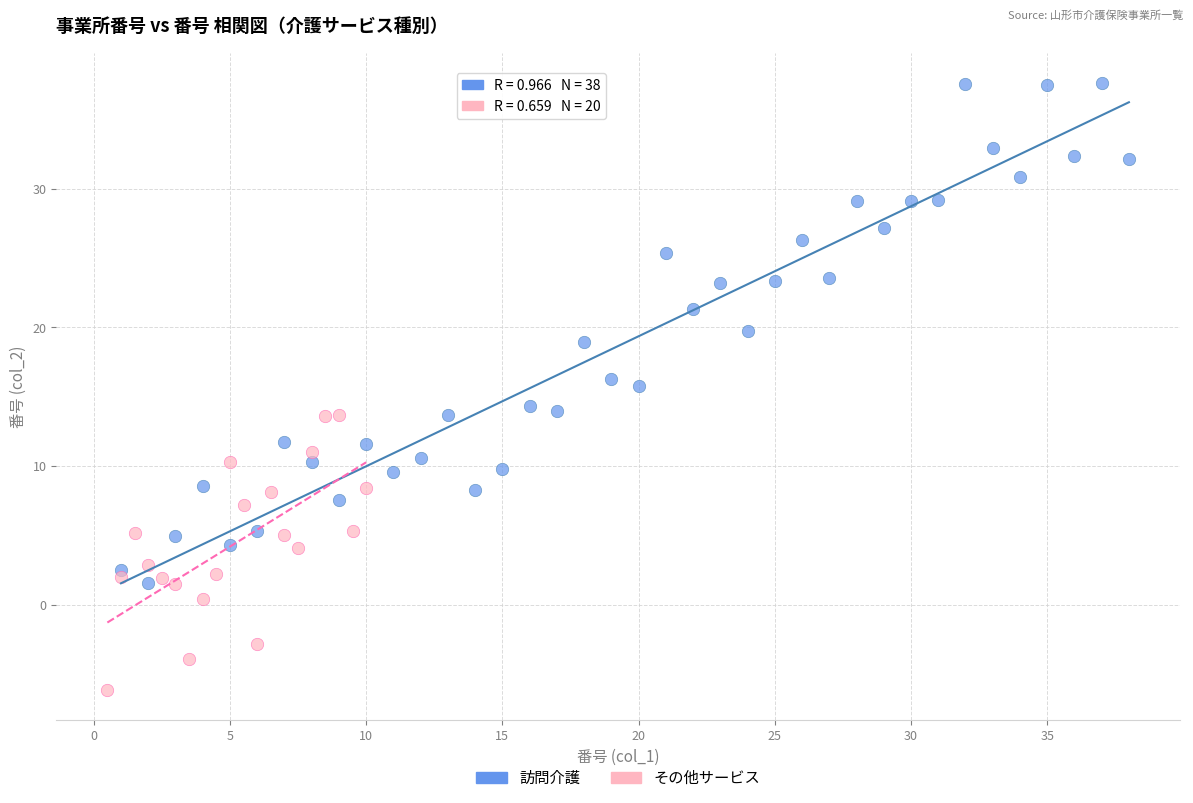

Which series contains the lowest Y value?

その他サービス